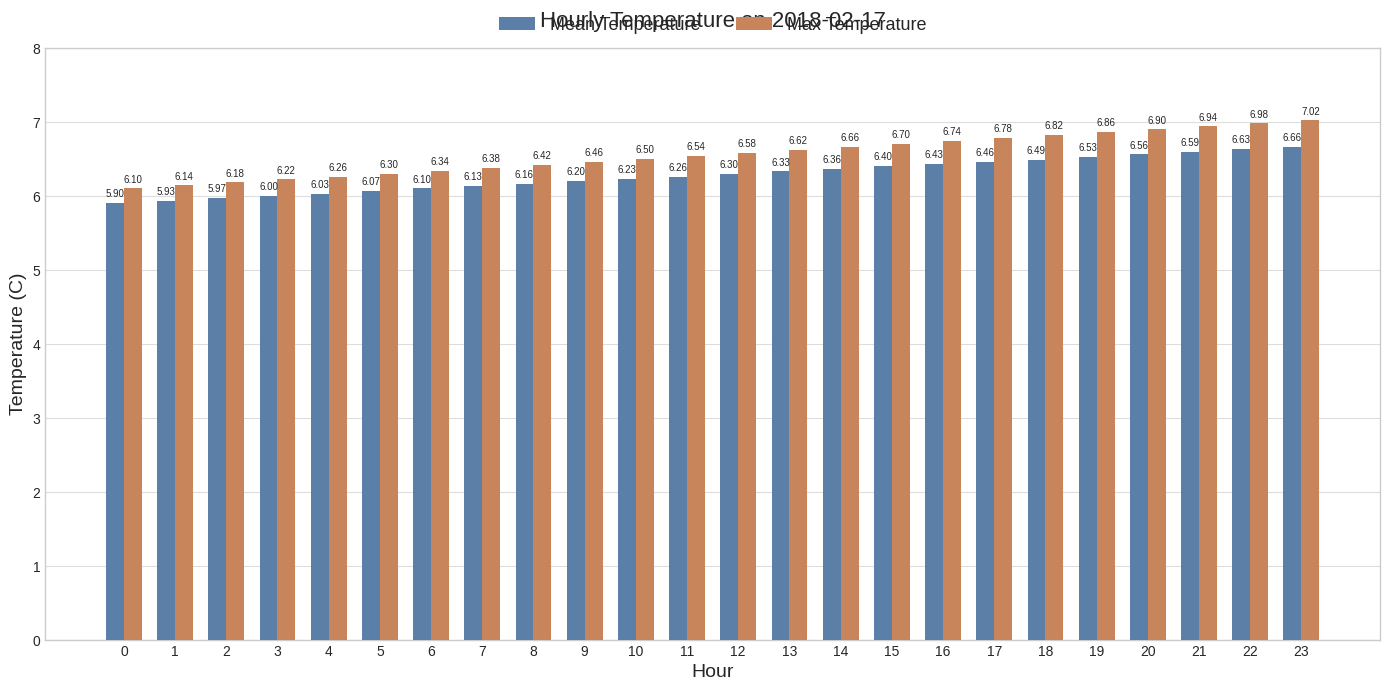

Where is Mean Temperature nearest to the value 6?

3